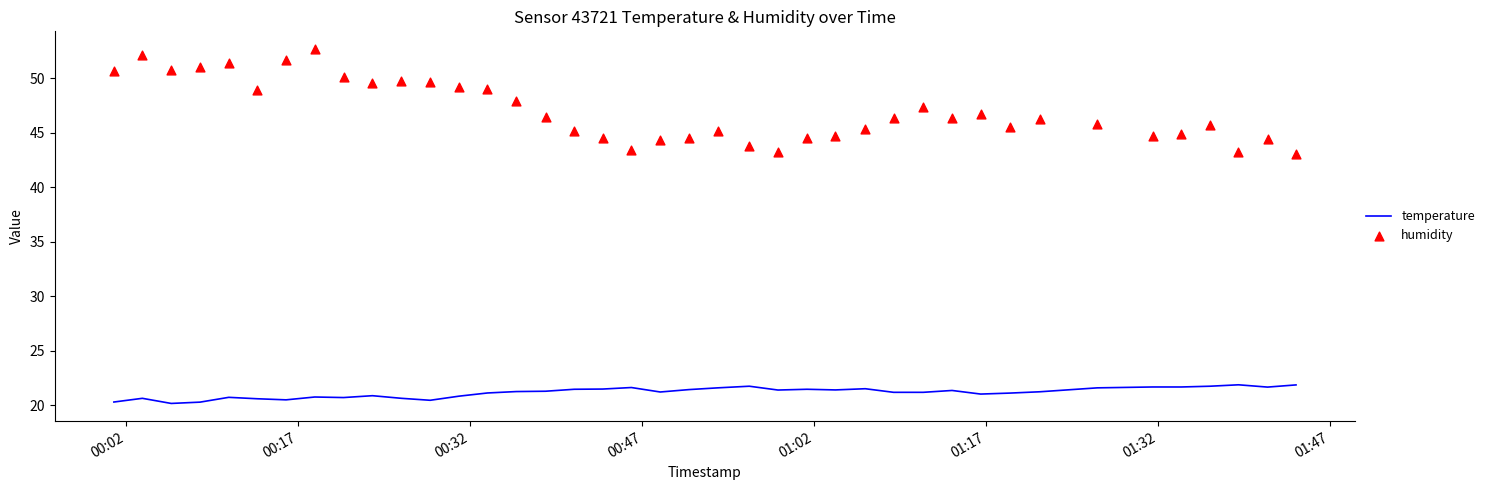

What is the lowest value of the temperature series?

20.2